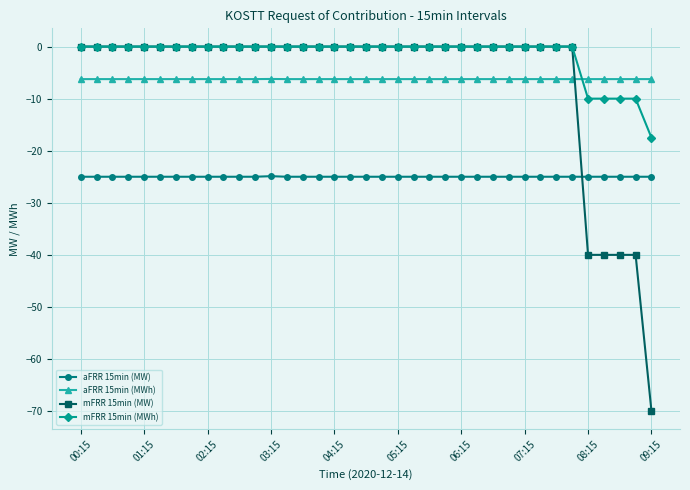

Count the number of data series in this chart.

4